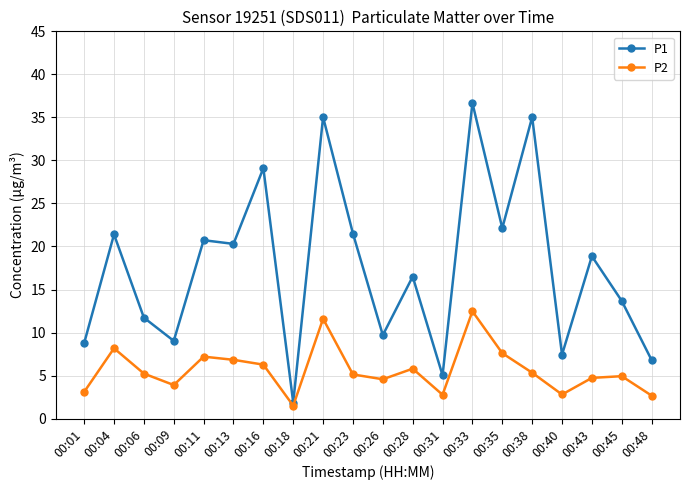

Is it true that P2 equals 7.2 at 00:11?

True